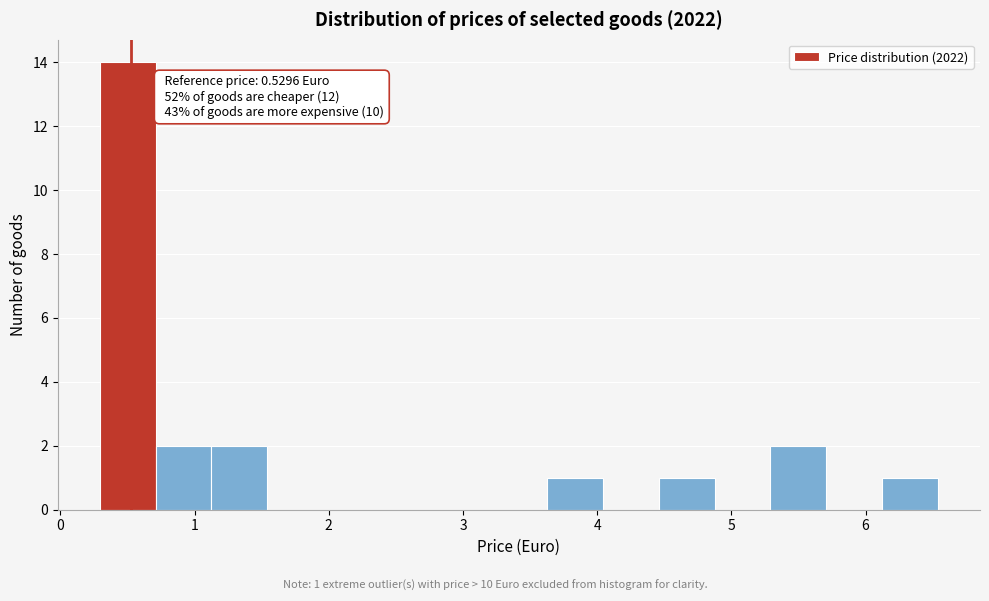

Over which range of the x-axis is the bar tallest?

0.3 to 0.7